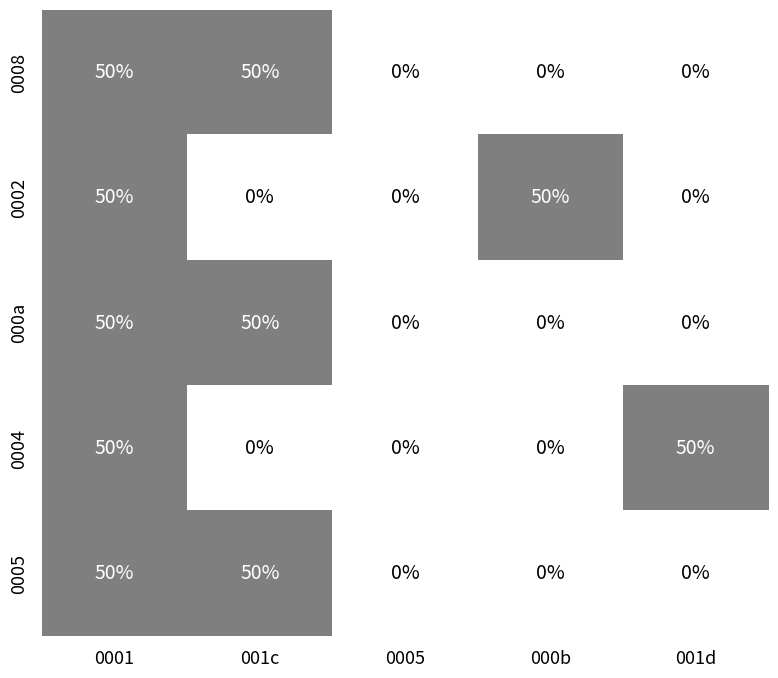

Reading right to left, list all the values displayed in this chart.

0008: 001d=0	000b=0	0005=0	001c=50	0001=50
0002: 001d=0	000b=50	0005=0	001c=0	0001=50
000a: 001d=0	000b=0	0005=0	001c=50	0001=50
0004: 001d=50	000b=0	0005=0	001c=0	0001=50
0005: 001d=0	000b=0	0005=0	001c=50	0001=50